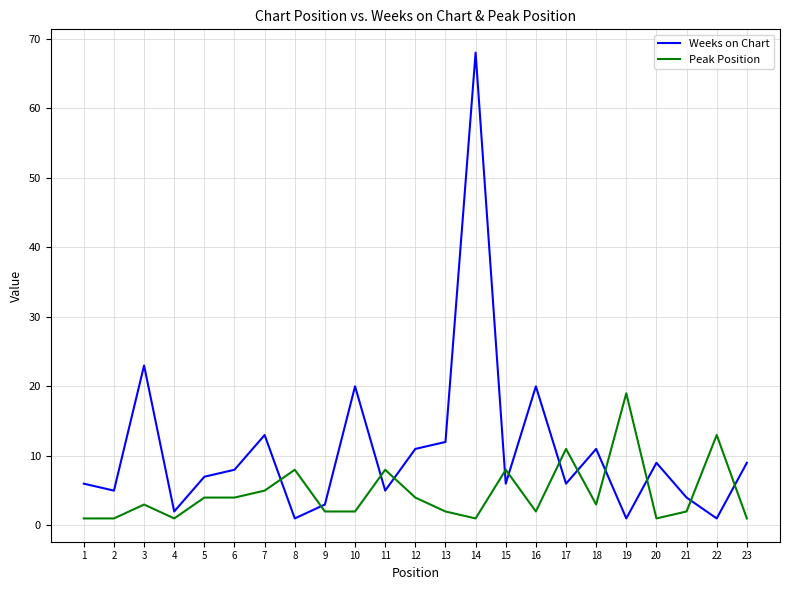

Which series changed the most between 12 and 21?

Weeks on Chart